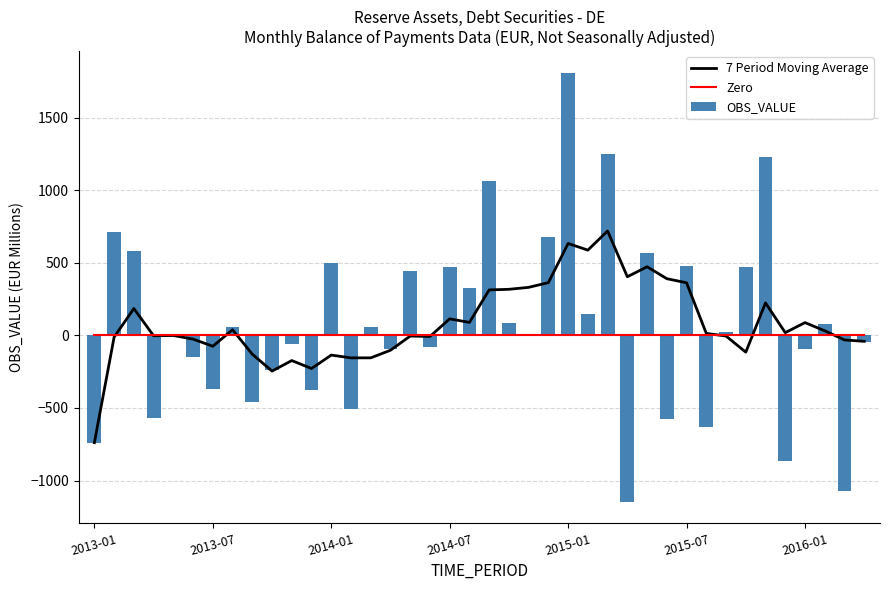

What is the sum of all OBS_VALUE values?

3000